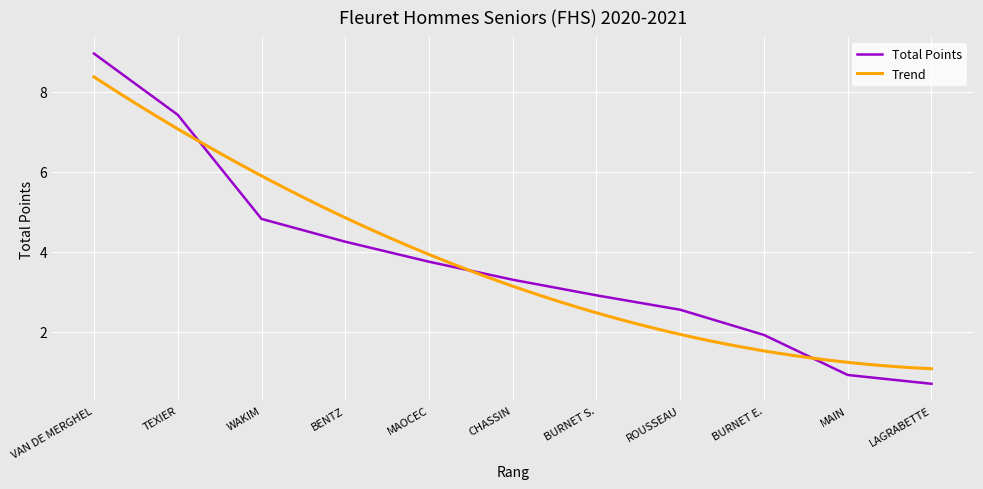

Is it true that Total Points equals 4.8 at WAKIM?

True